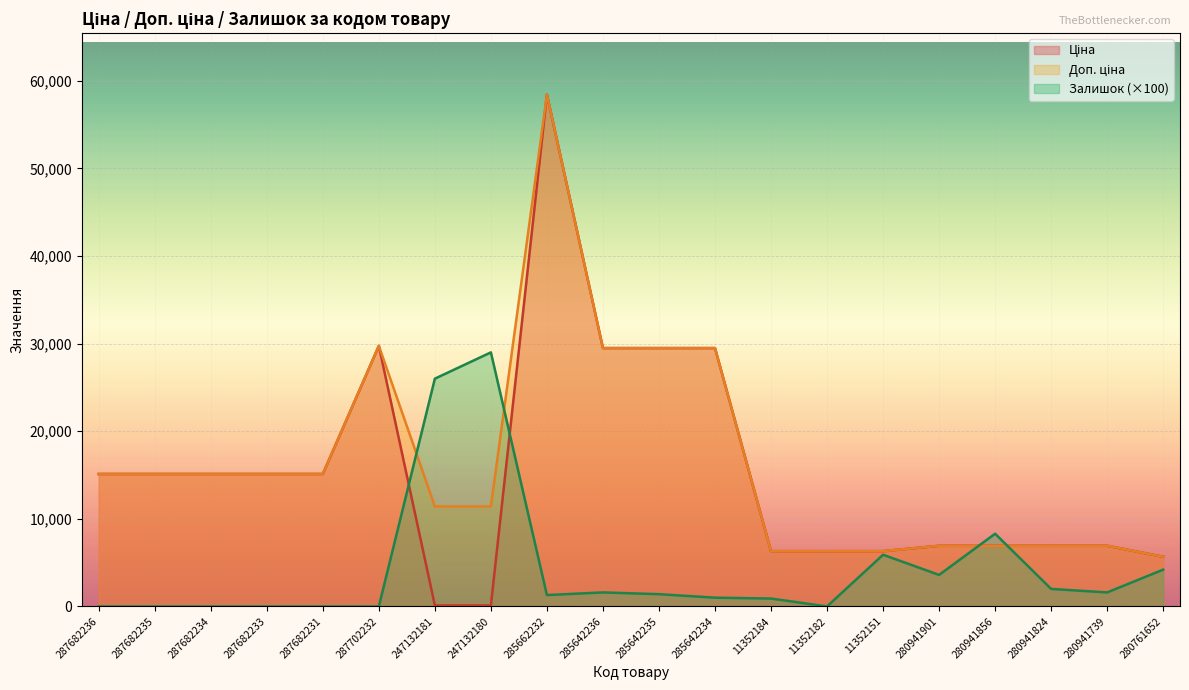

What is the difference between the highest and lowest values at 287682234?

15120.0